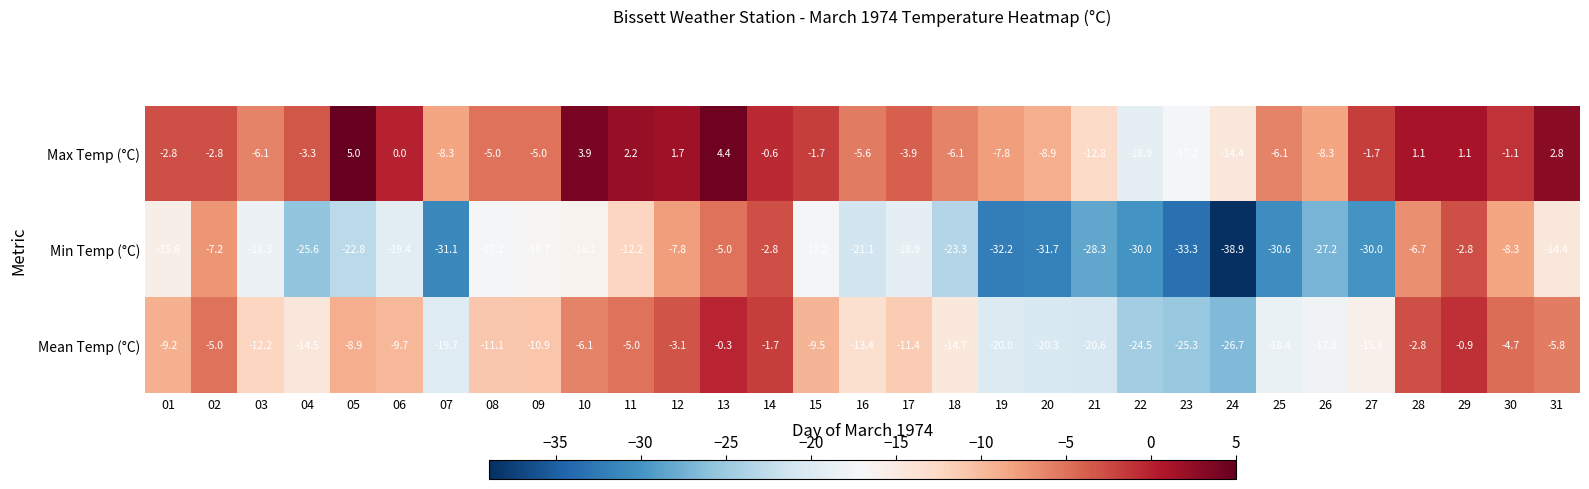

Rank the series at 24 from lowest to highest value.

Min Temp (°C), Mean Temp (°C), Max Temp (°C)